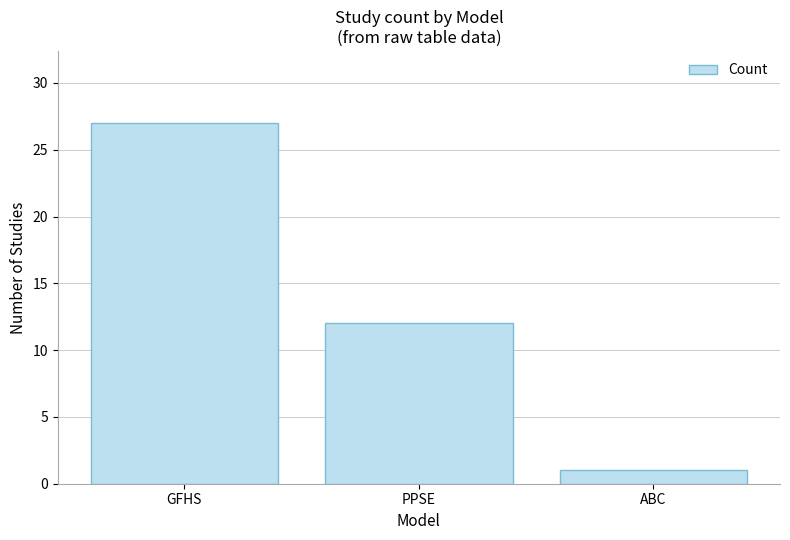

Reading left to right, extract all data points from this chart.

GFHS=27	PPSE=12	ABC=1